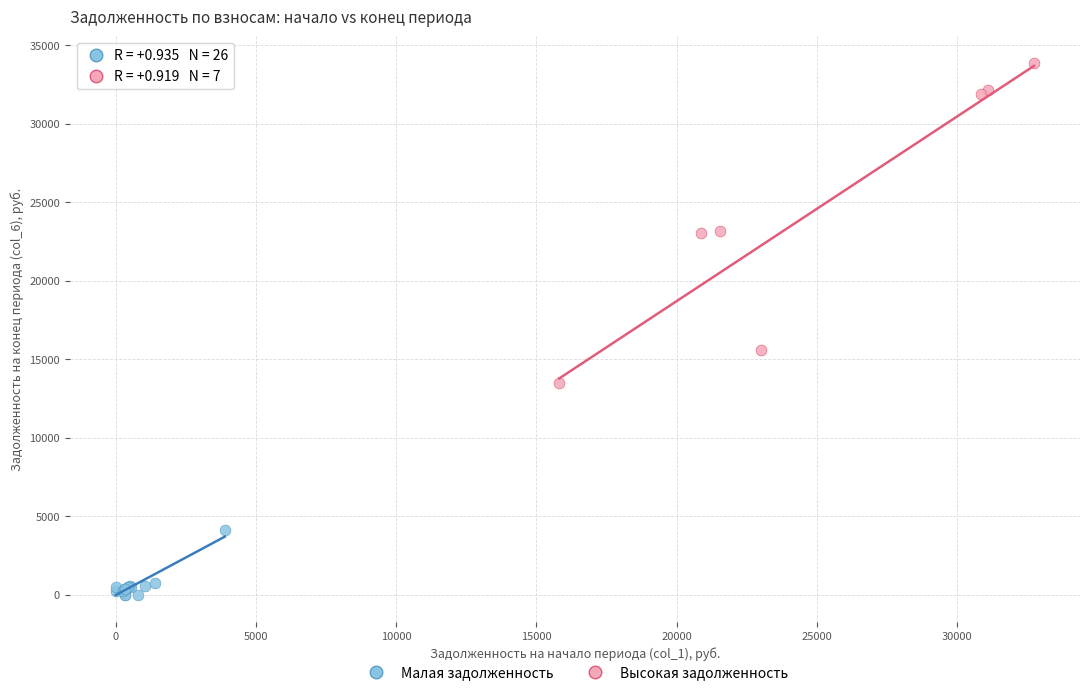

Which series contains the highest Y value?

Высокая задолженность